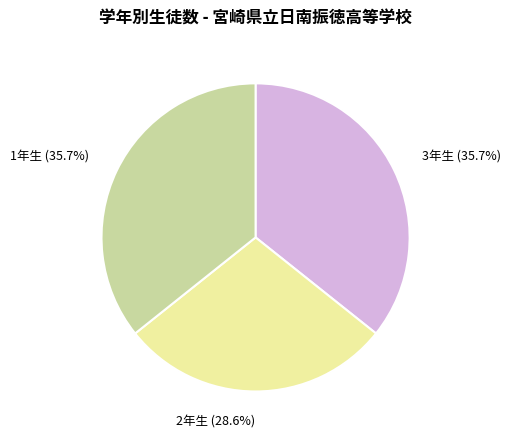

Which category has the smallest portion of the pie?

2年生